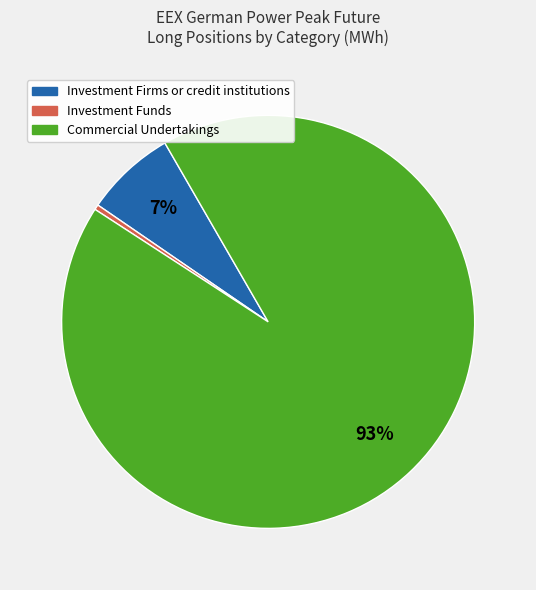

True or false: Investment Firms or credit institutions accounts for 1% of the total.

False